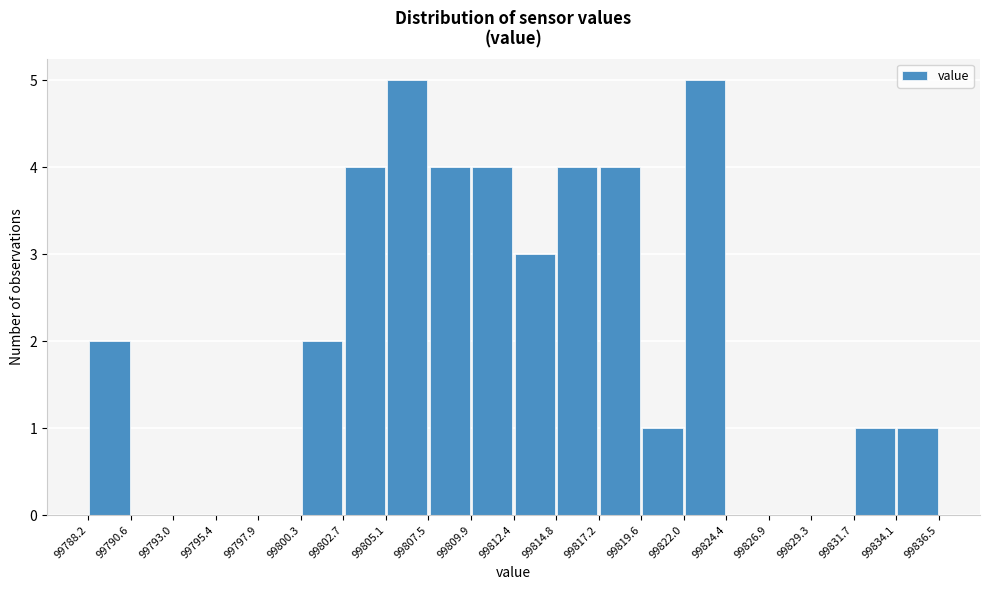

Reading left to right, transcribe this chart: for each bar, give the range it covers on the x-axis and its height. The values are not printed on the chart, so give them approximately, as read against the axis.

99788.2 to 99790.6: 2
99790.6 to 99793.0: 0
99793.0 to 99795.4: 0
99795.4 to 99797.9: 0
99797.9 to 99800.3: 0
99800.3 to 99802.7: 2
99802.7 to 99805.1: 4
99805.1 to 99807.5: 5
99807.5 to 99809.9: 4
99809.9 to 99812.4: 4
99812.4 to 99814.8: 3
99814.8 to 99817.2: 4
99817.2 to 99819.6: 4
99819.6 to 99822.0: 1
99822.0 to 99824.4: 5
99824.4 to 99826.9: 0
99826.9 to 99829.3: 0
99829.3 to 99831.7: 0
99831.7 to 99834.1: 1
99834.1 to 99836.5: 1